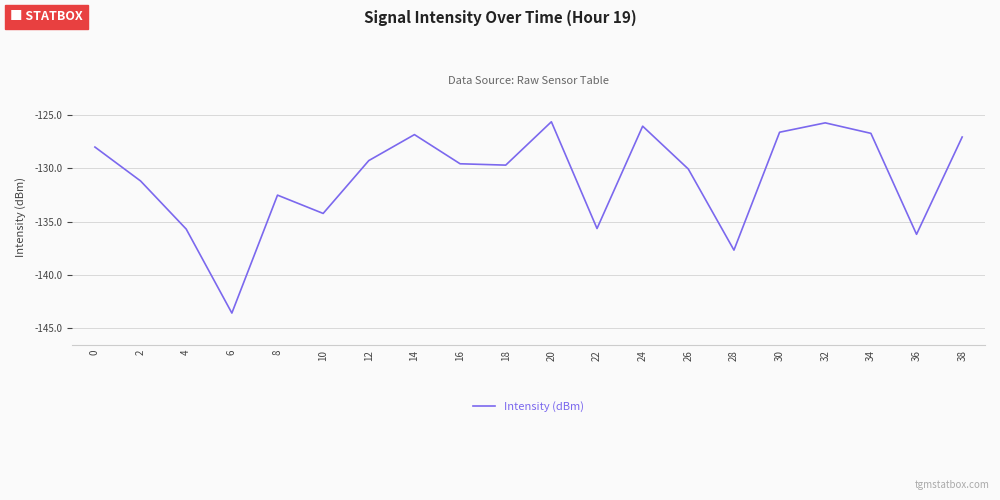

What is the difference between the maximum and minimum values?

17.9